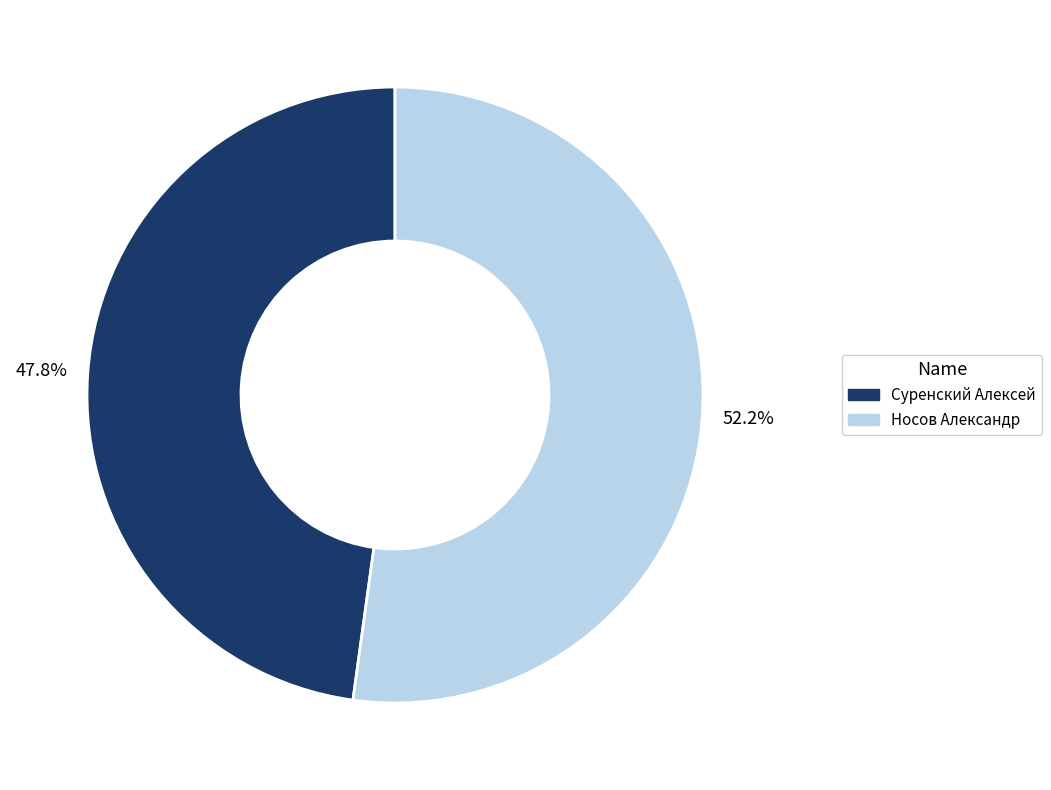

What percentage is the Суренский Алексей slice, to the nearest percent?

48%